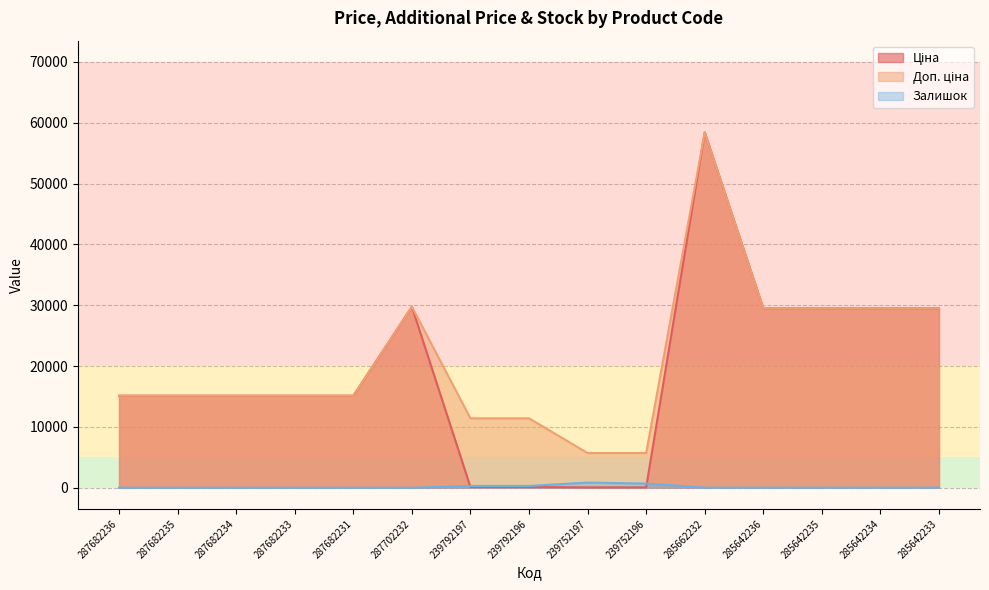

What is the spread (max minus min) of values at 285642234?

29482.5